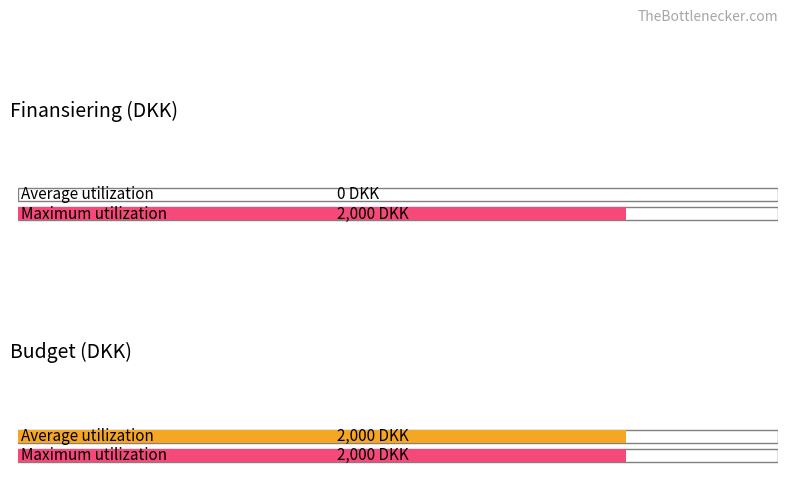

Read the Maximum utilization value at GRAND TOTAL Budget inkl budgetusikkerhed, to the nearest 100.

2000